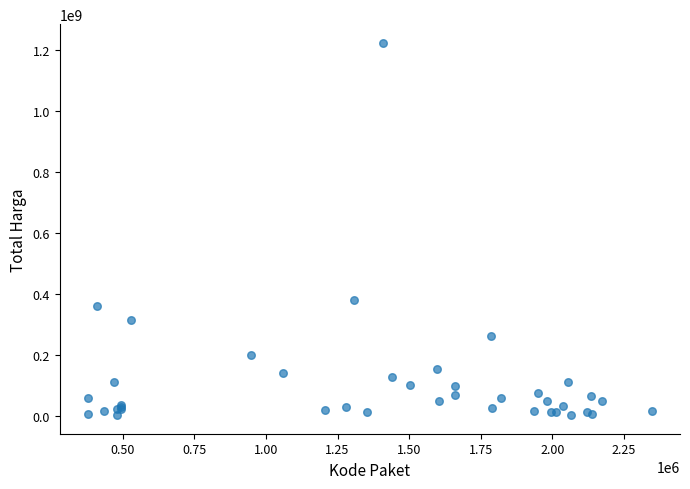

What Y value in the scatter plot is closest to 613538875?

379075000